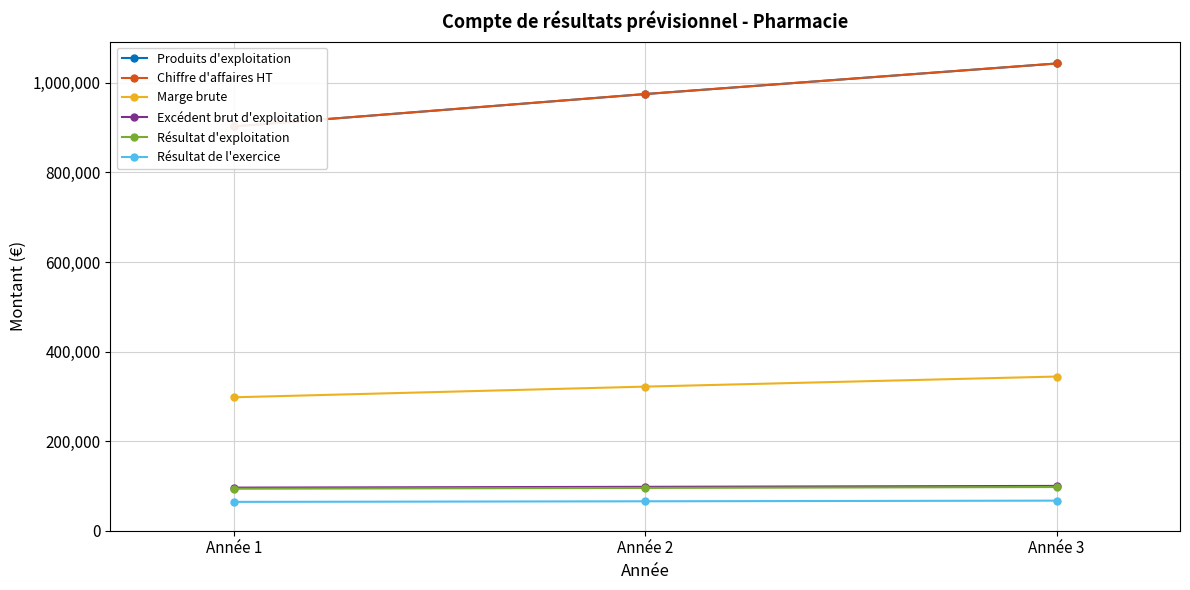

List the series in order of their peak value, lowest first.

Résultat de l'exercice, Résultat d'exploitation, Excédent brut d'exploitation, Marge brute, Produits d'exploitation, Chiffre d'affaires HT